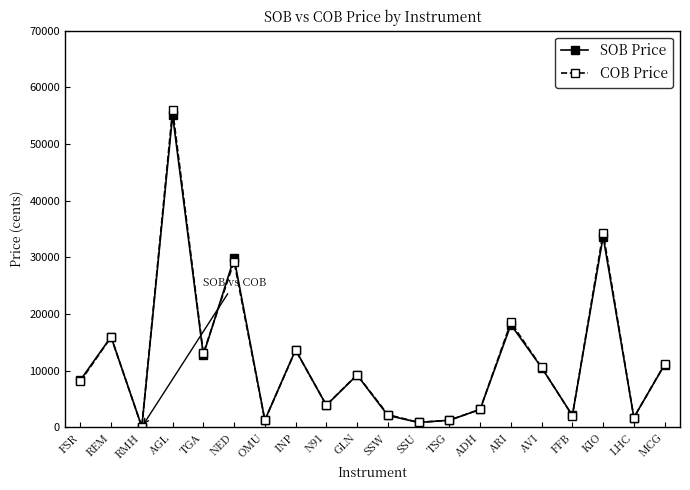

What is the total value across all series at FSR?

16369